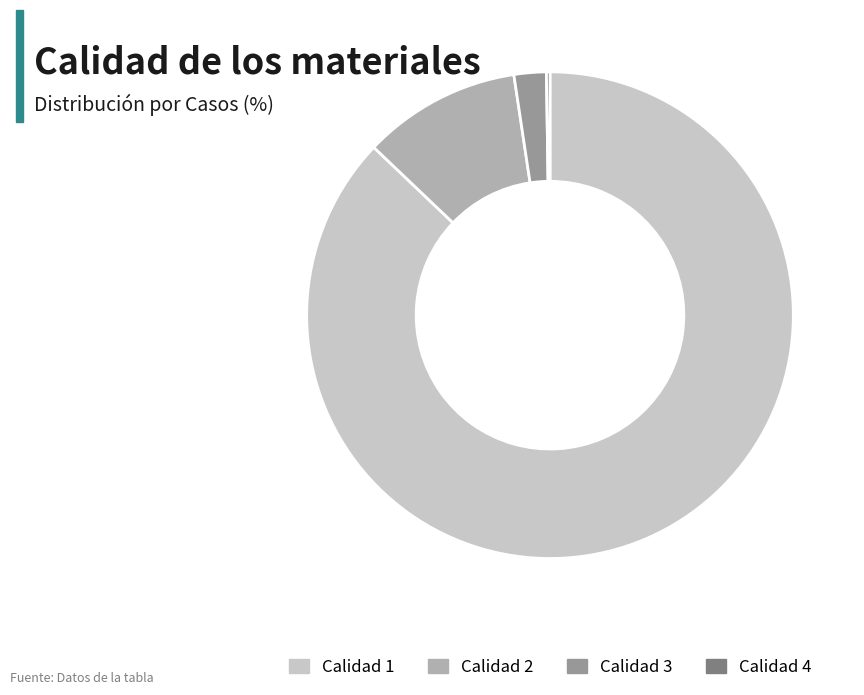

Which has a higher value, Calidad 1 or Calidad 2?

Calidad 1